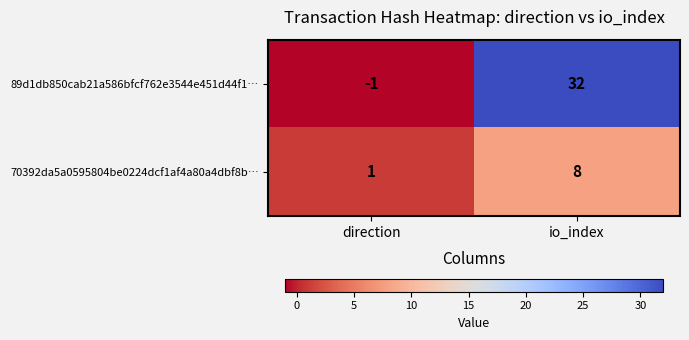

Reading left to right, extract all data points from this chart.

89d1db850cab21a586bfcf762e3544e451d44f1…: -1	32
70392da5a0595804be0224dcf1af4a80a4dbf8b…: 1	8